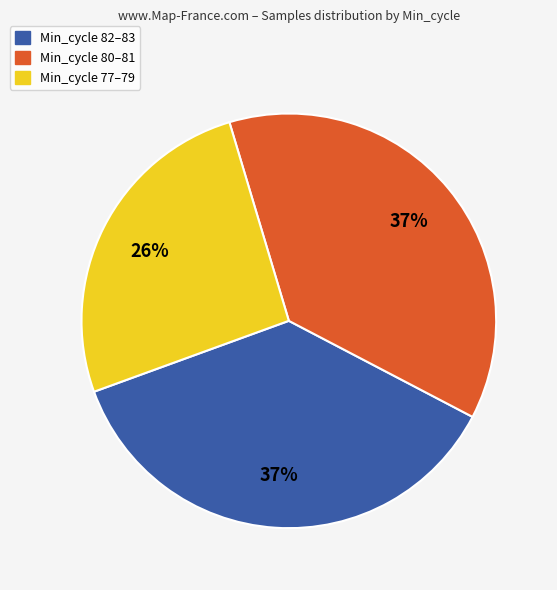

Is there a majority slice in this chart?

No